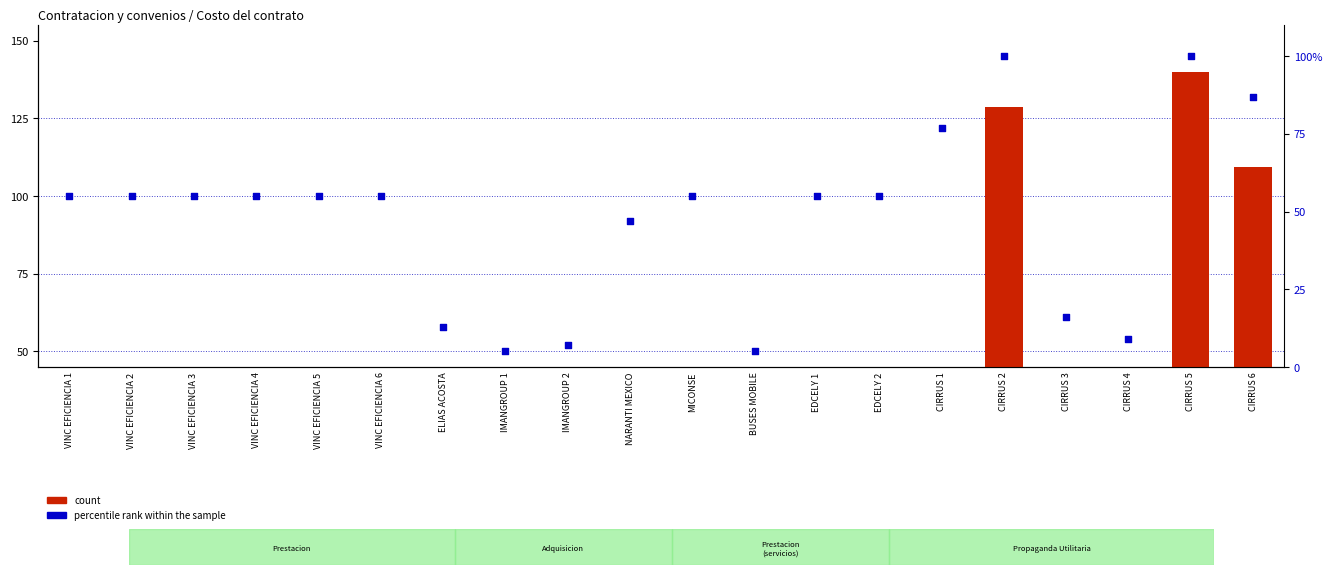

At which category is the sum across all series the highest?

CIRRUS 5